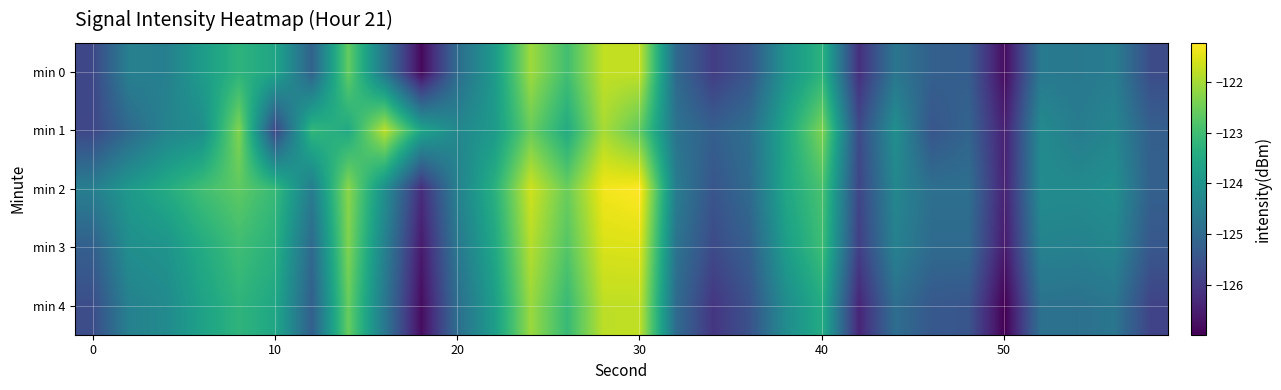

List the series in order of their peak value, highest first.

min 2, min 3, min 0, min 4, min 1